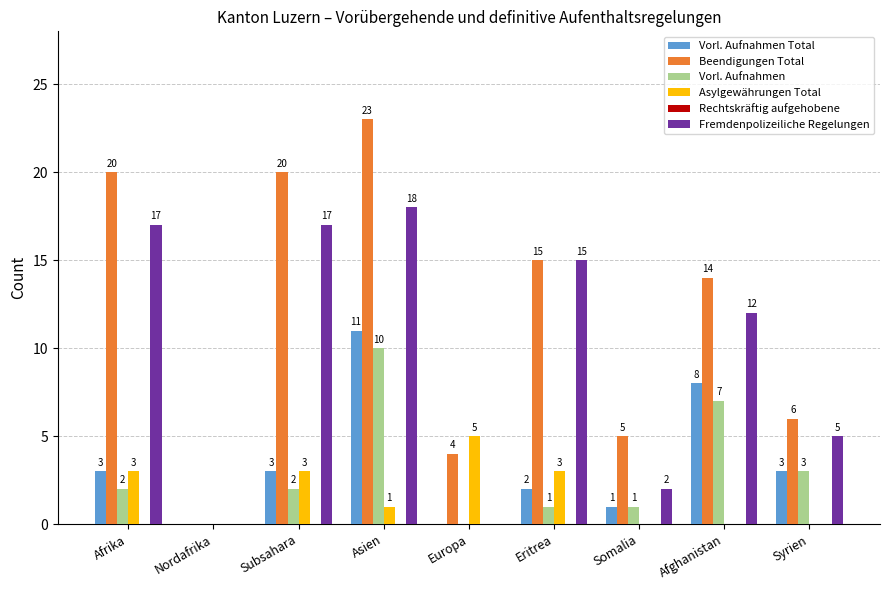

The value of Asylgewährungen Total at Europa is 8. True or false?

False